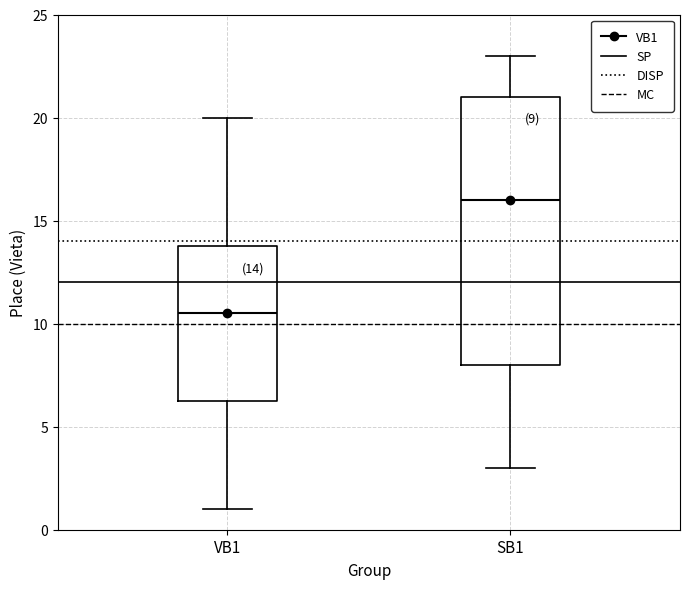

Comparing the boxes themselves (not the whiskers), which one is the tallest?

SB1